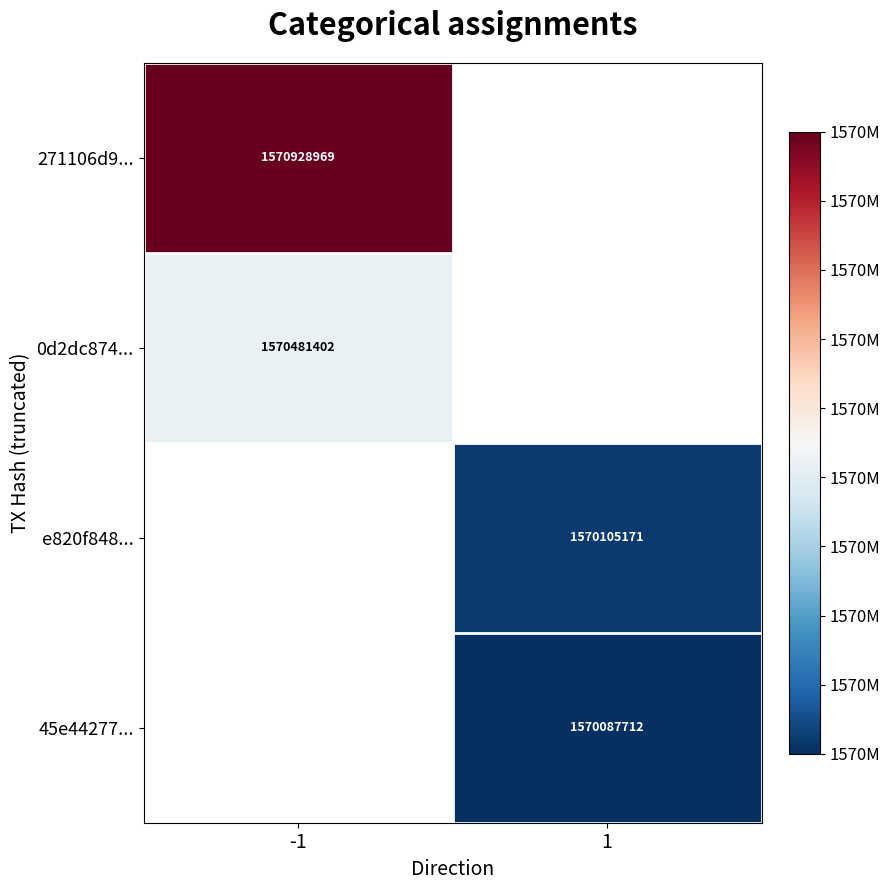

Is the value of 45e44277... at 1 greater than the value of 0d2dc874... at -1?

No